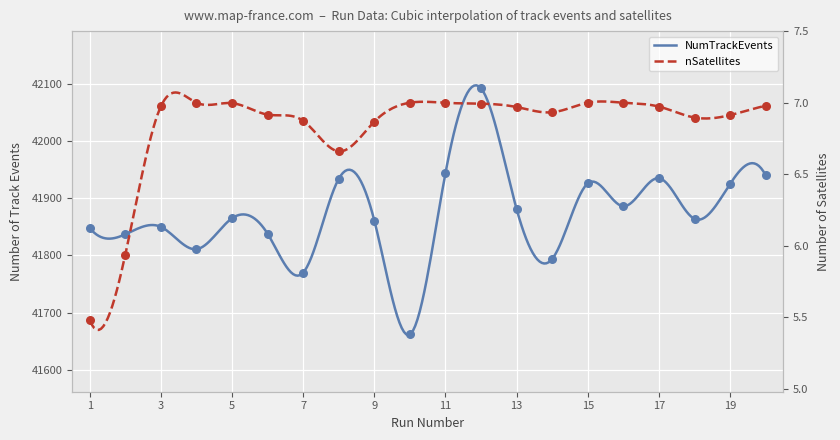

What is the total value across all series at 17?

41942.0